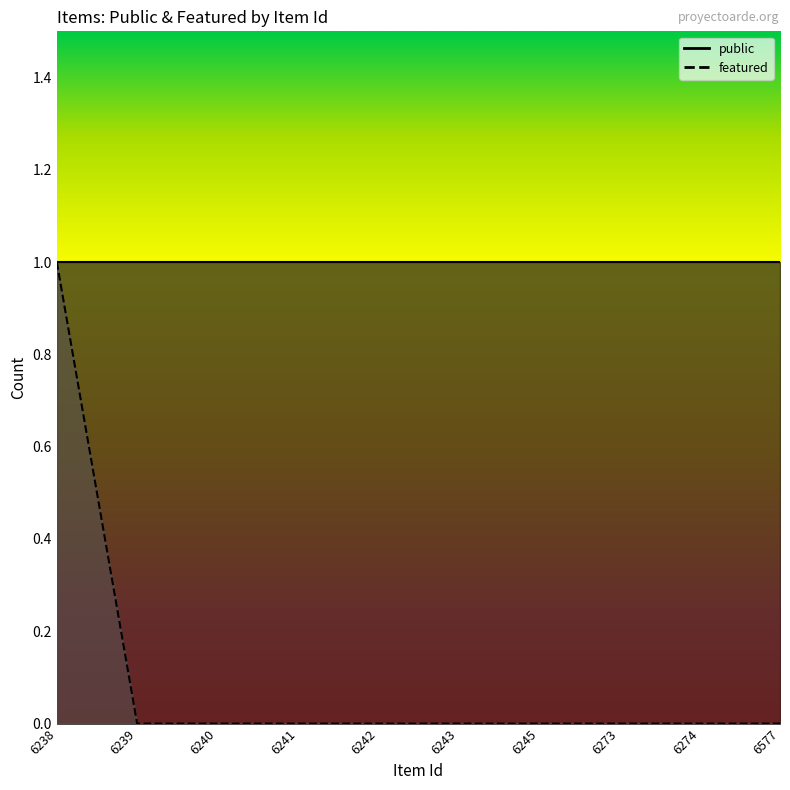

List the labels in order of value, smallest first.

6239, 6240, 6241, 6242, 6243, 6245, 6273, 6274, 6577, 6238